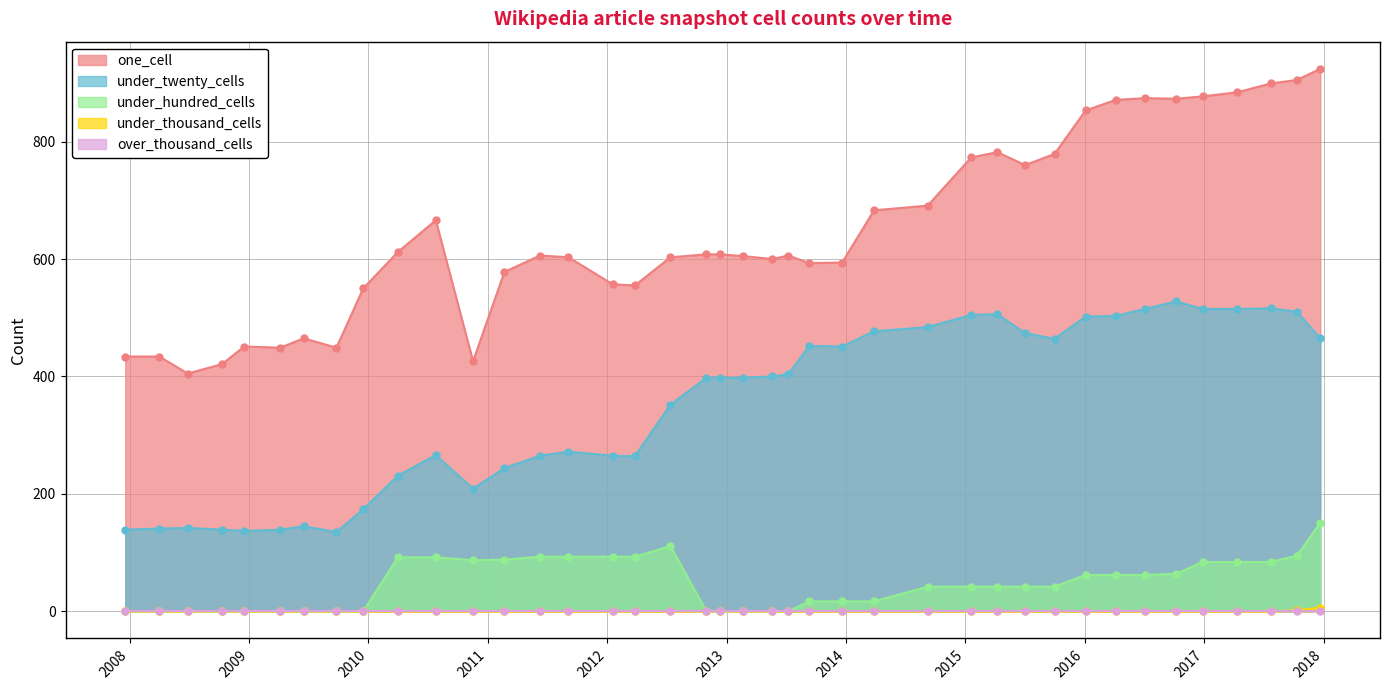

Which series has the largest total across all categories?

one_cell